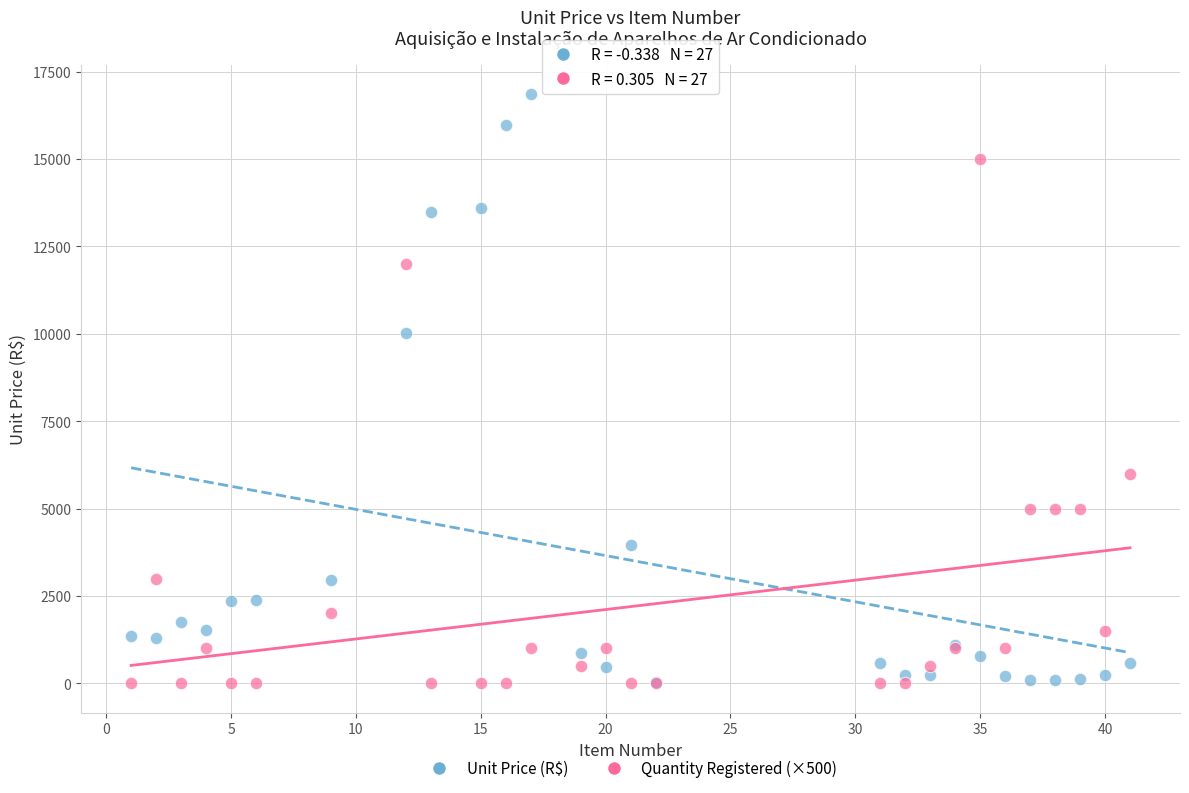

In the Unit Price (R$) series, what Y value is closest to 8452?

10017.6